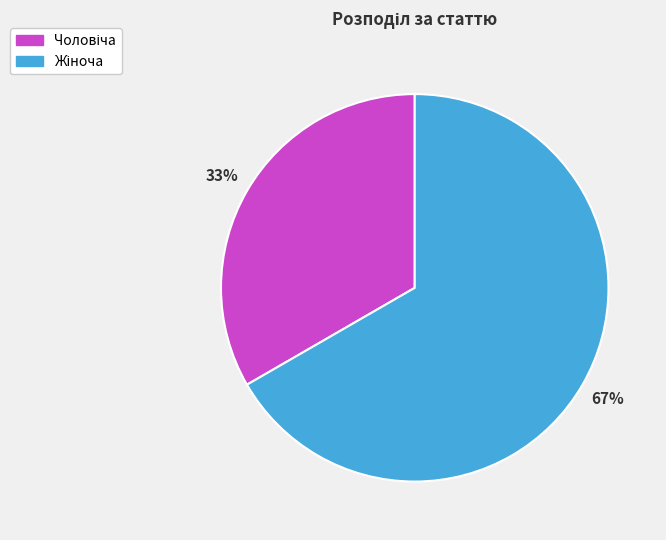

To the nearest percent, what is the average slice percentage?

50%